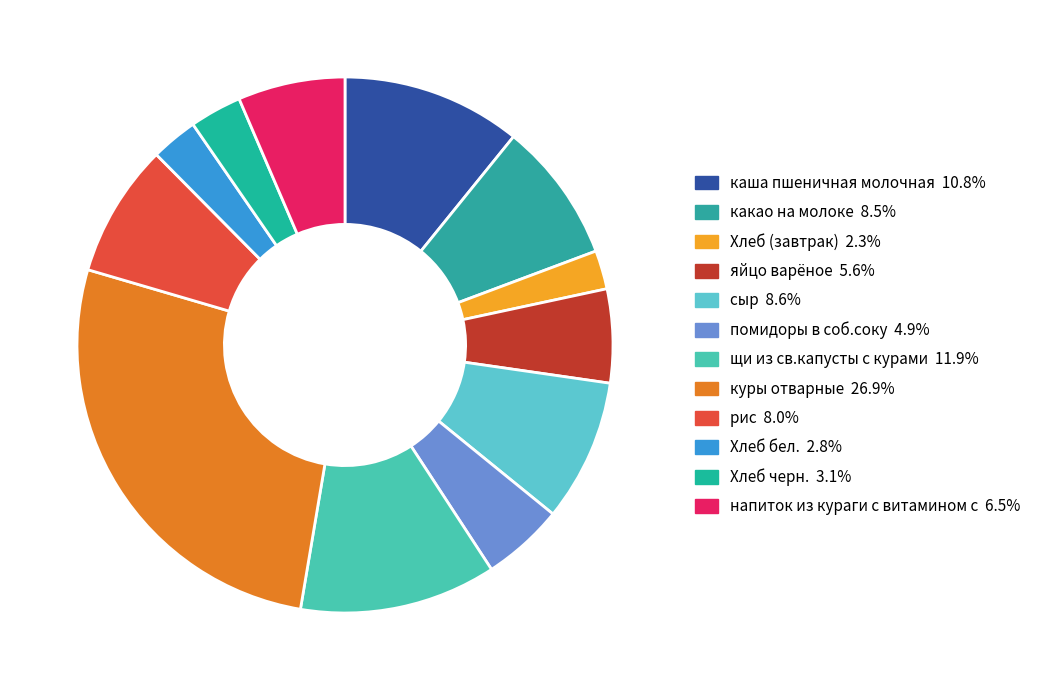

To the nearest percent, what is the difference between the яйцо варёное and куры отварные slice percentages?

21%